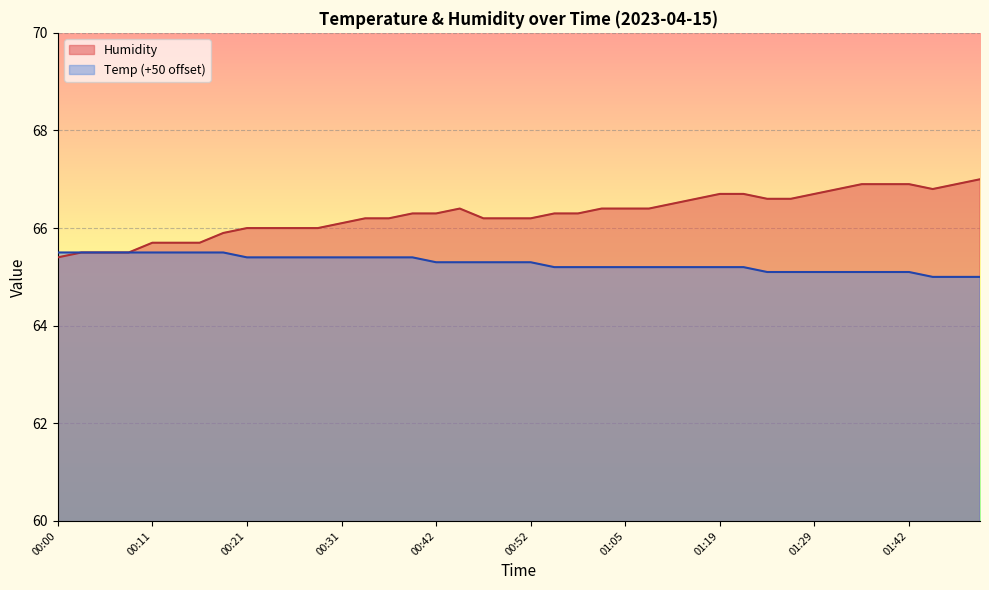

Which label corresponds to the largest value in the chart?

01:50